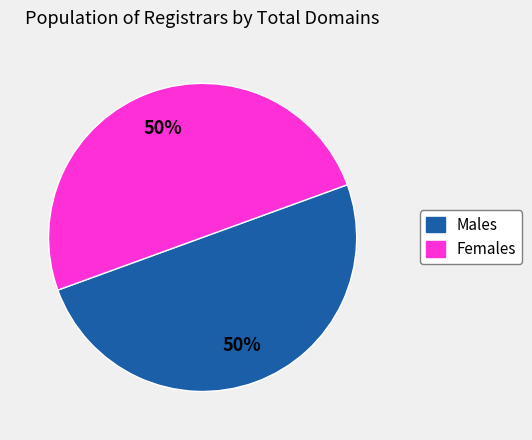

To the nearest percent, what is the average slice percentage?

50%